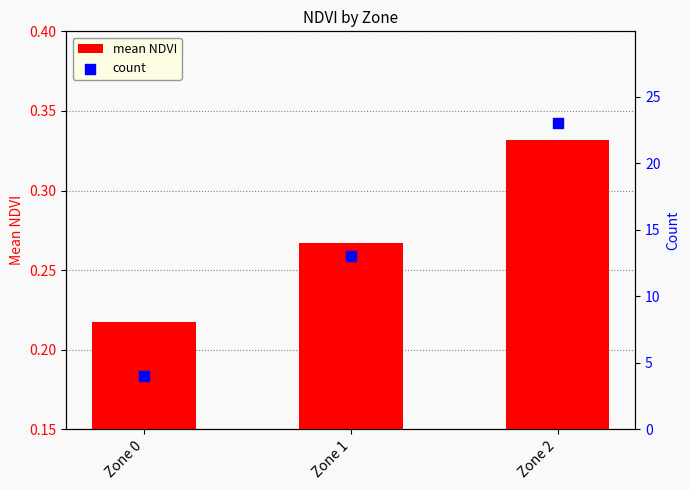

Which series has the largest total across all categories?

count